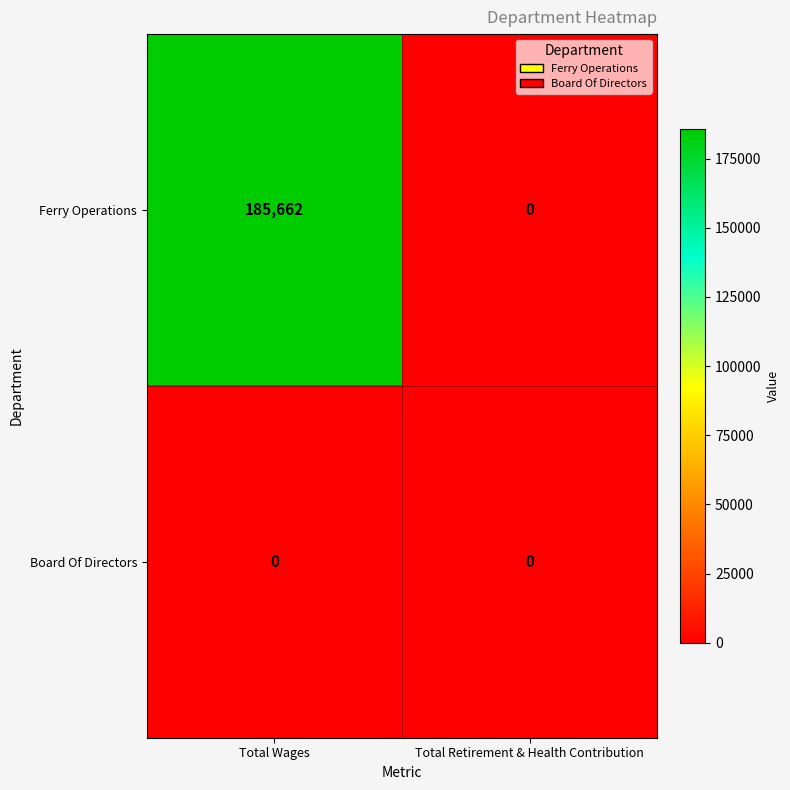

Between Total Wages and Total Retirement & Health Contribution, which series saw the biggest shift?

Ferry Operations